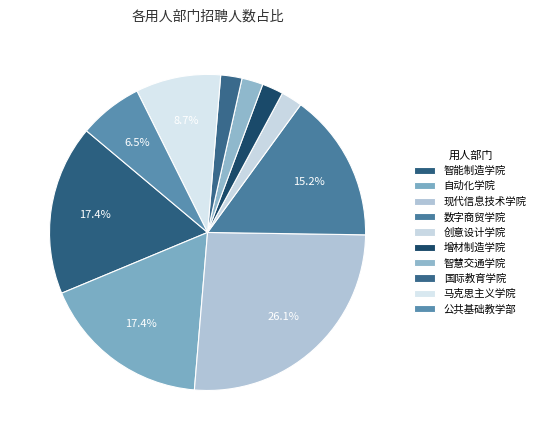

Count the number of slices in the pie.

10